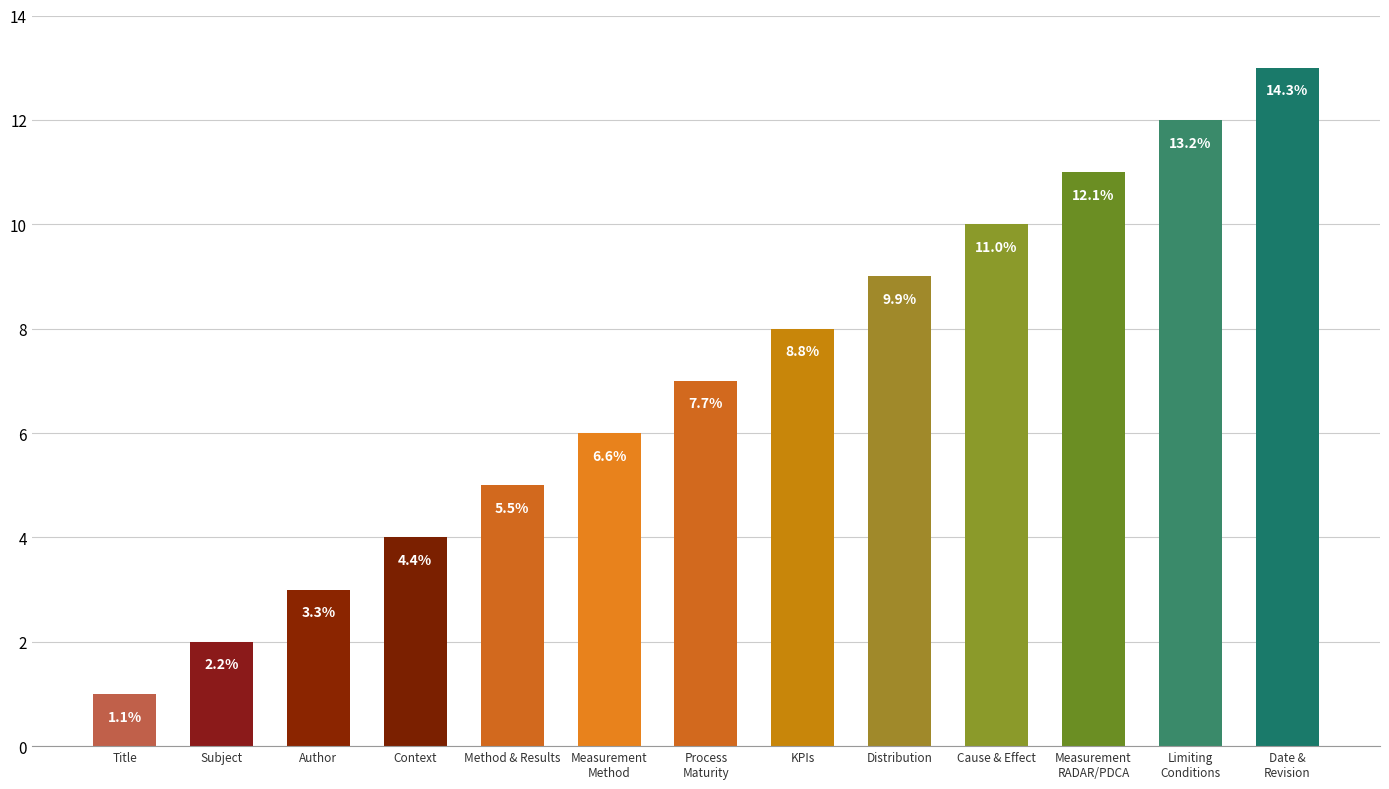

Does the chart contain stacked bars?

No